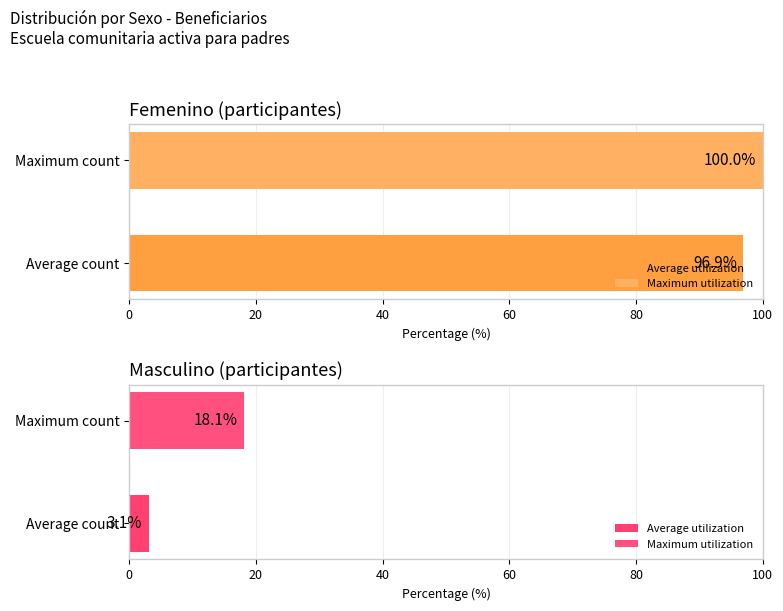

Is it true that Femenino equals 95 at Femenino?

True